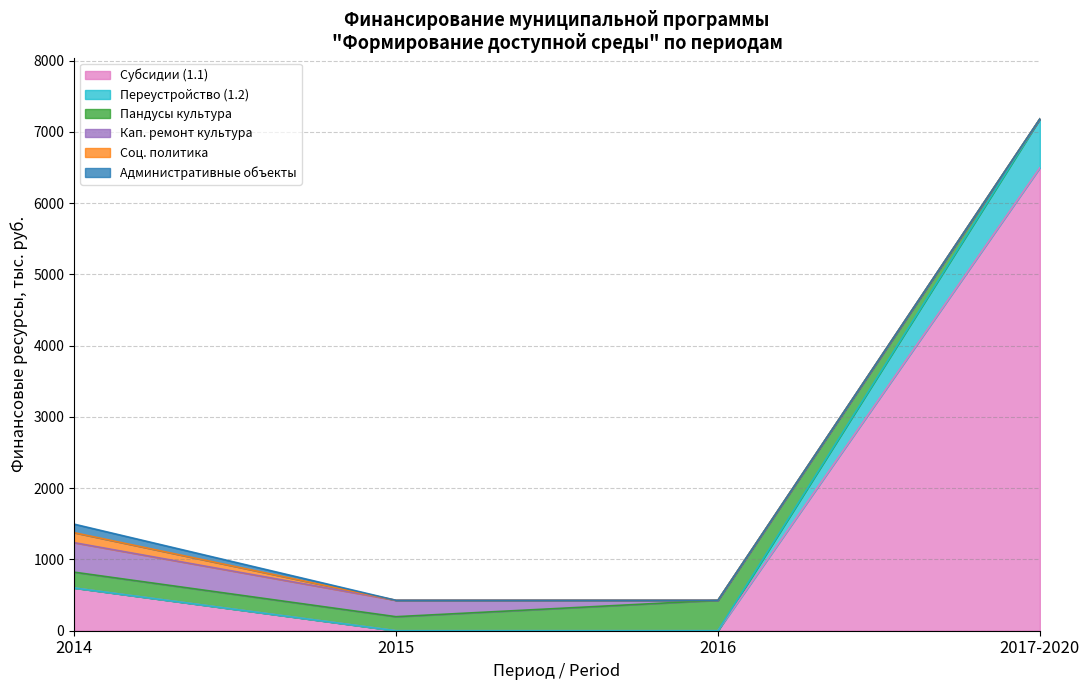

Which category has the highest value in the Субсидии (1.1) series?

2017-2020